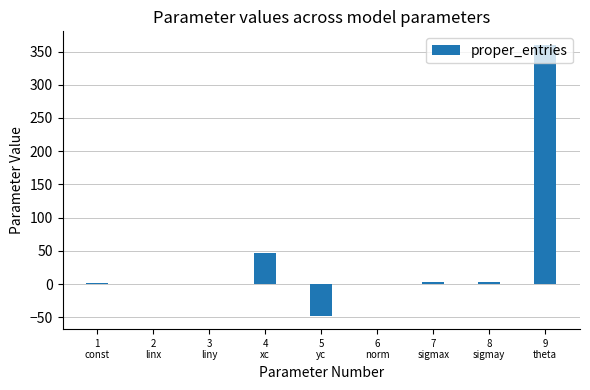

What is the greatest value displayed?

360.0